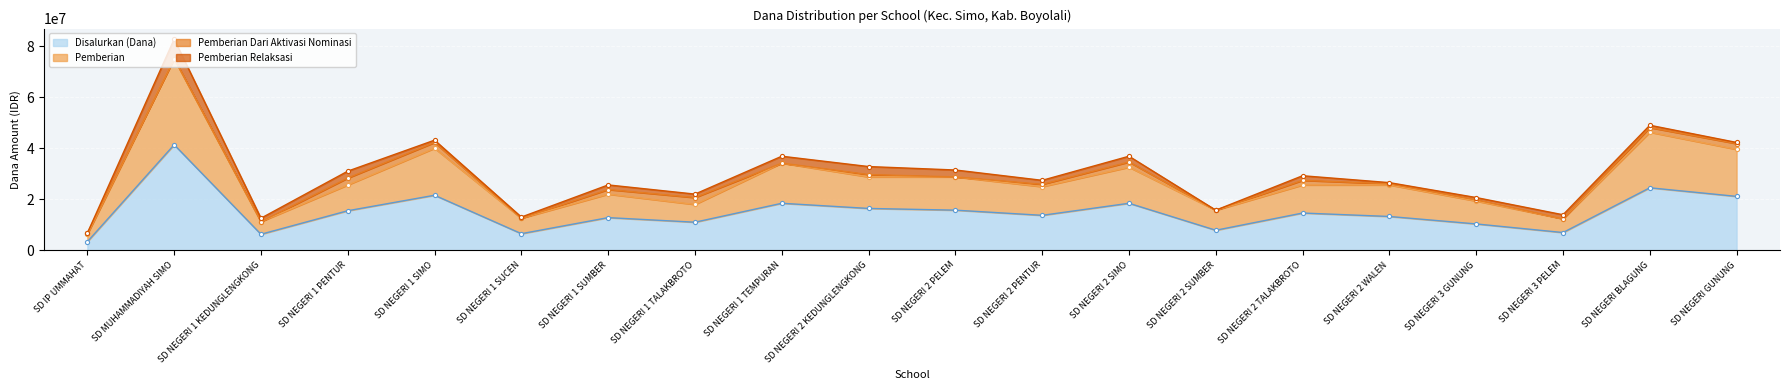

True or false: Disalurkan (Dana) has a value of 8692358 at SD NEGERI 2 WALEN.

False